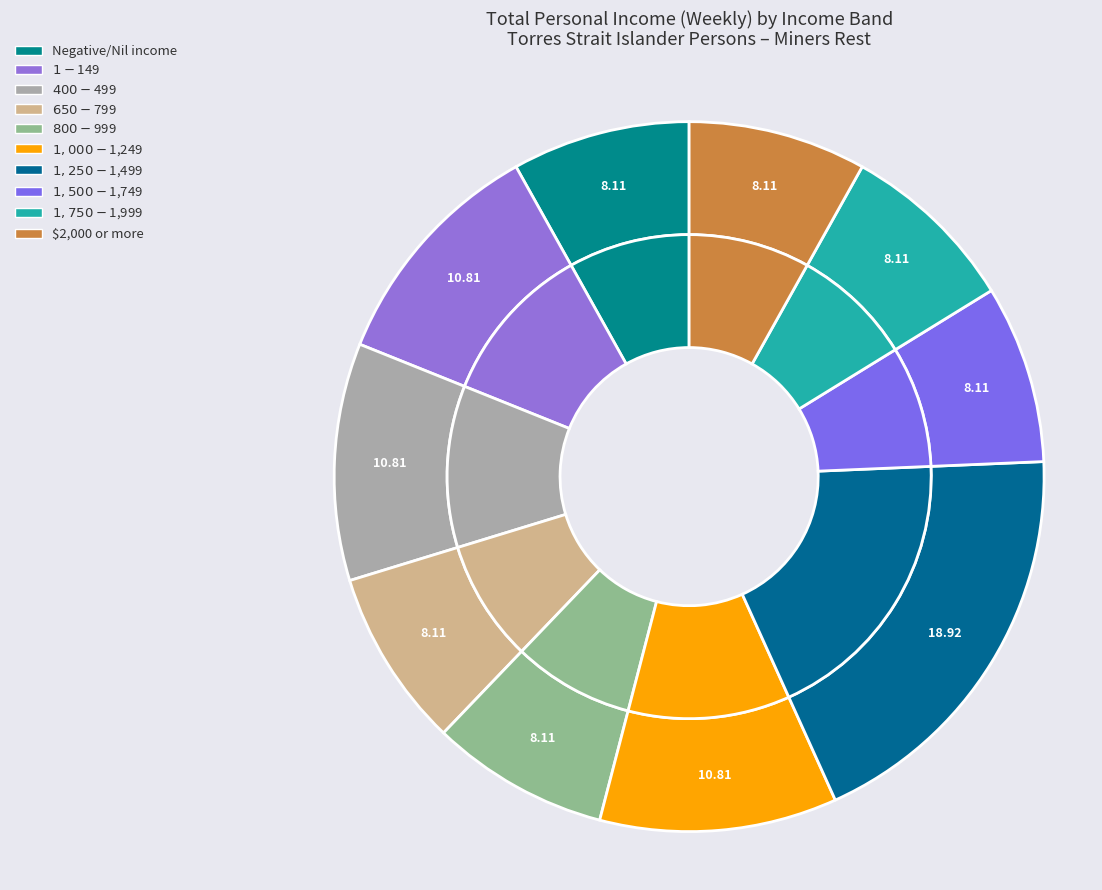

To the nearest percent, what portion does $1,750-$1,999 represent?

8%